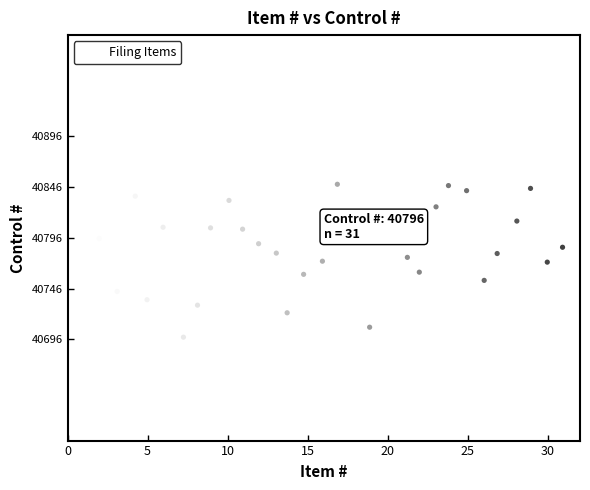

What is the range of Y values (max minus min)?

190.6